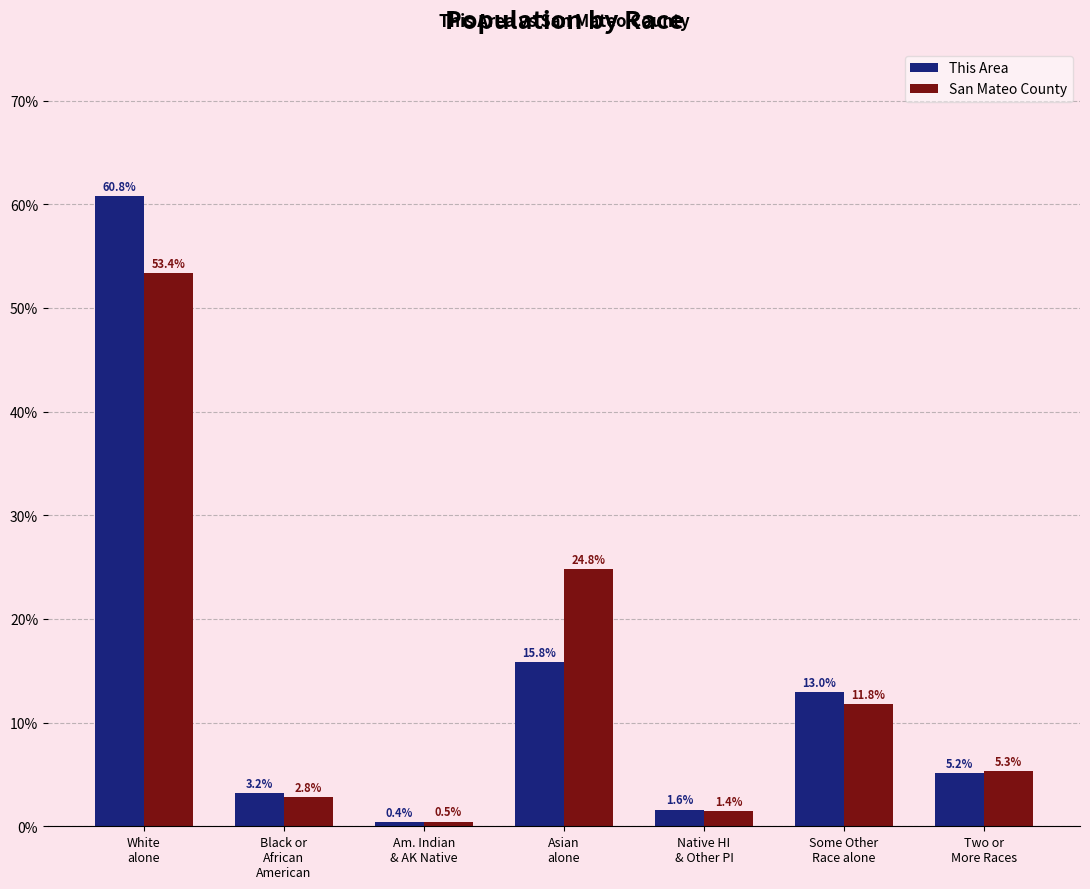

At which category does the chart reach its peak across all series?

White
alone